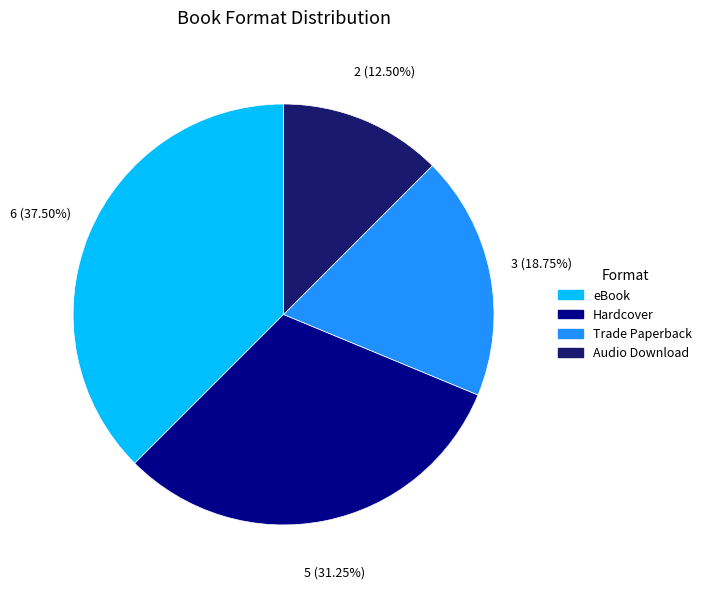

Is there a majority slice in this chart?

No